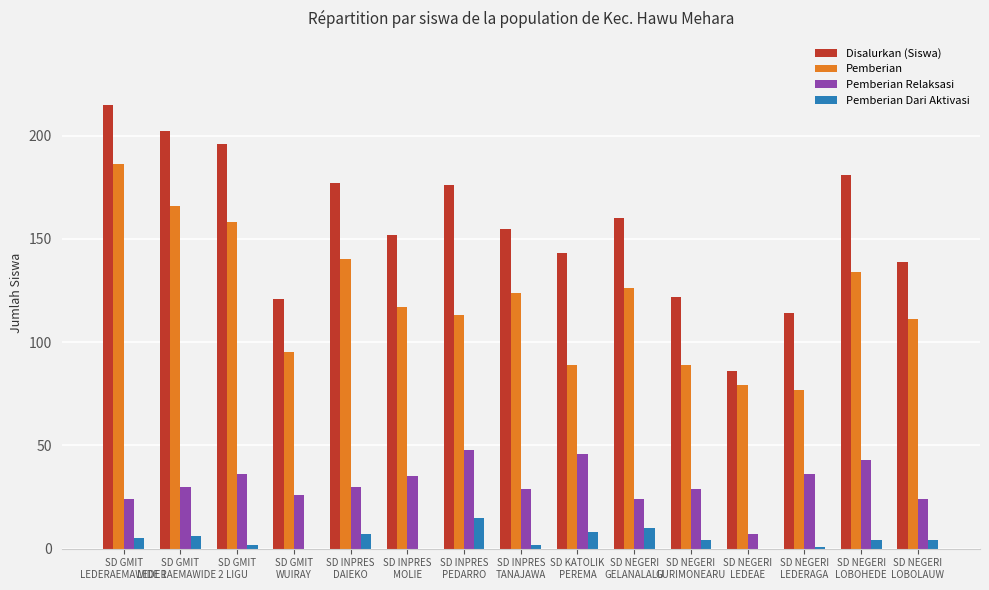

Which series has the largest total across all categories?

Disalurkan (Siswa)